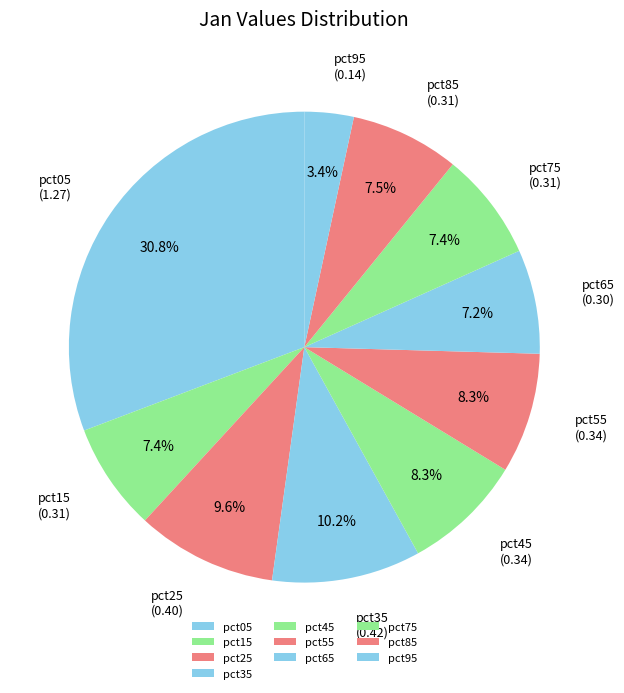

Approximately how many times larger is the value at pct45 compared to pct05?

0.3